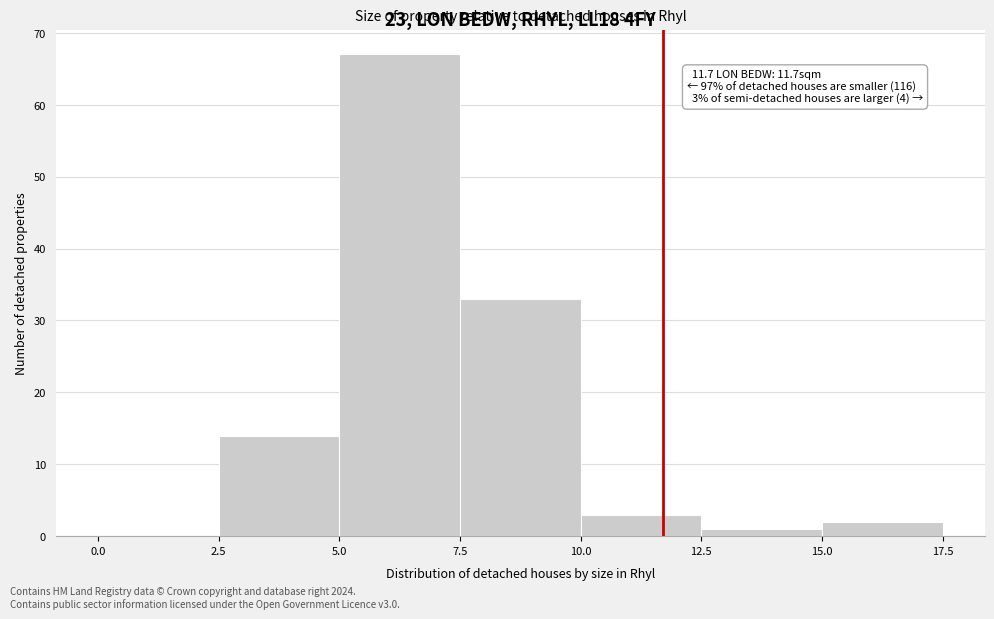

Over which range of the x-axis is the bar tallest?

5.0 to 7.5